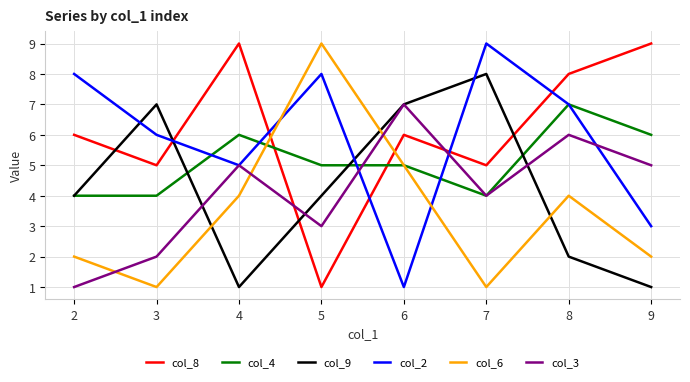

At which category is the sum across all series the highest?

8